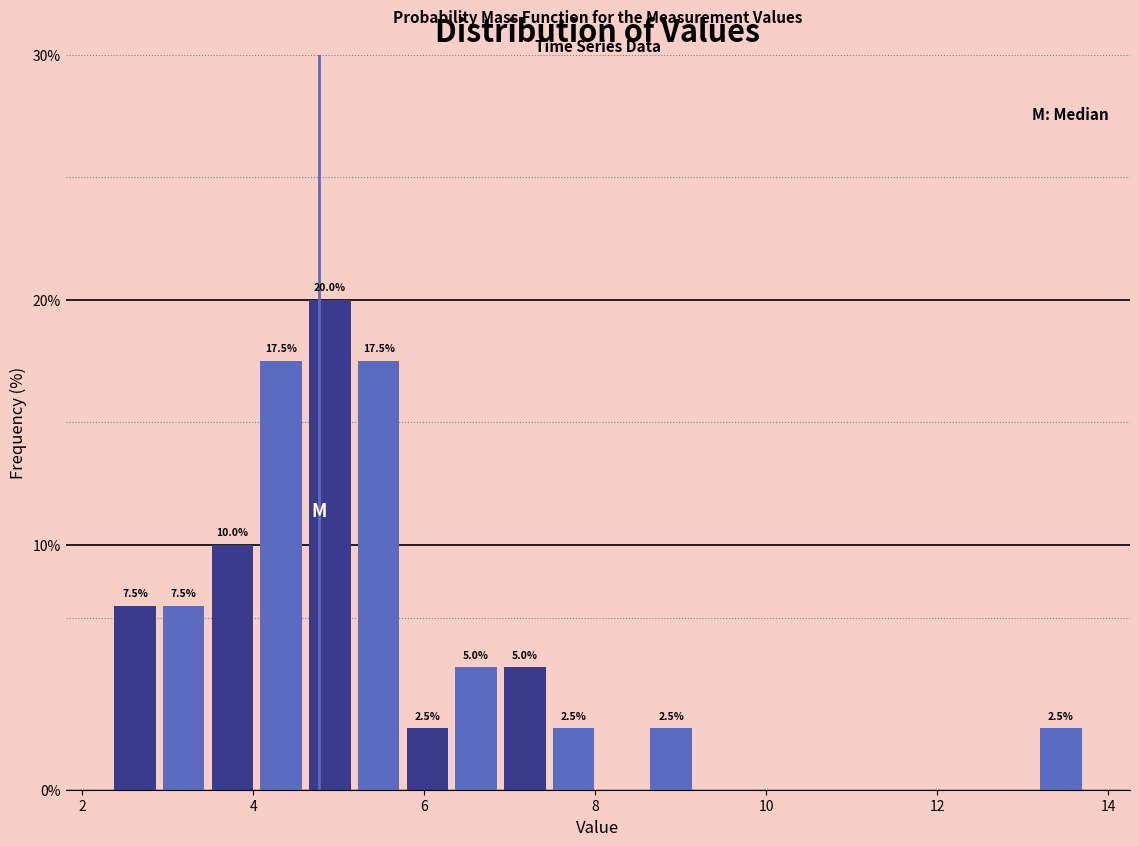

Read against the x-axis, roughly where is the centre of the tallest bar?

4.8